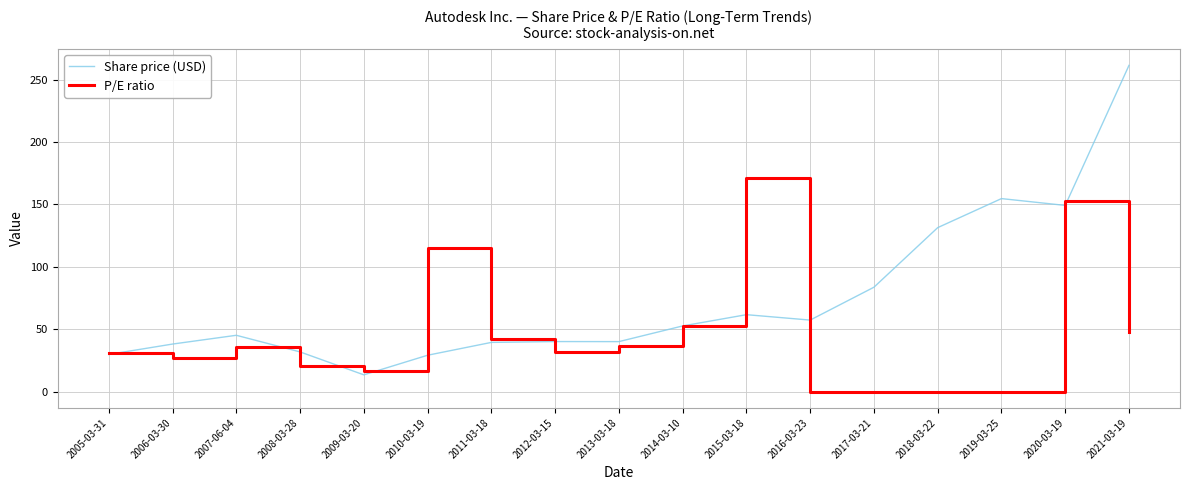

What is the average value of the P/E ratio series?

45.9